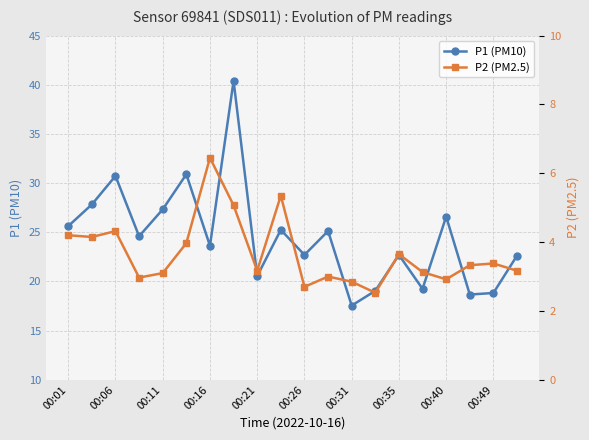

What is the sum of all P1 (PM10) values?

490.0